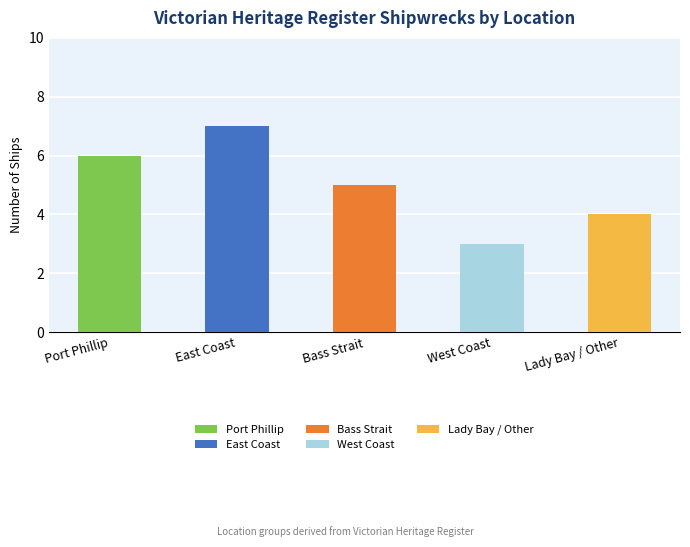

What is the approximate value at Bass Strait?

5